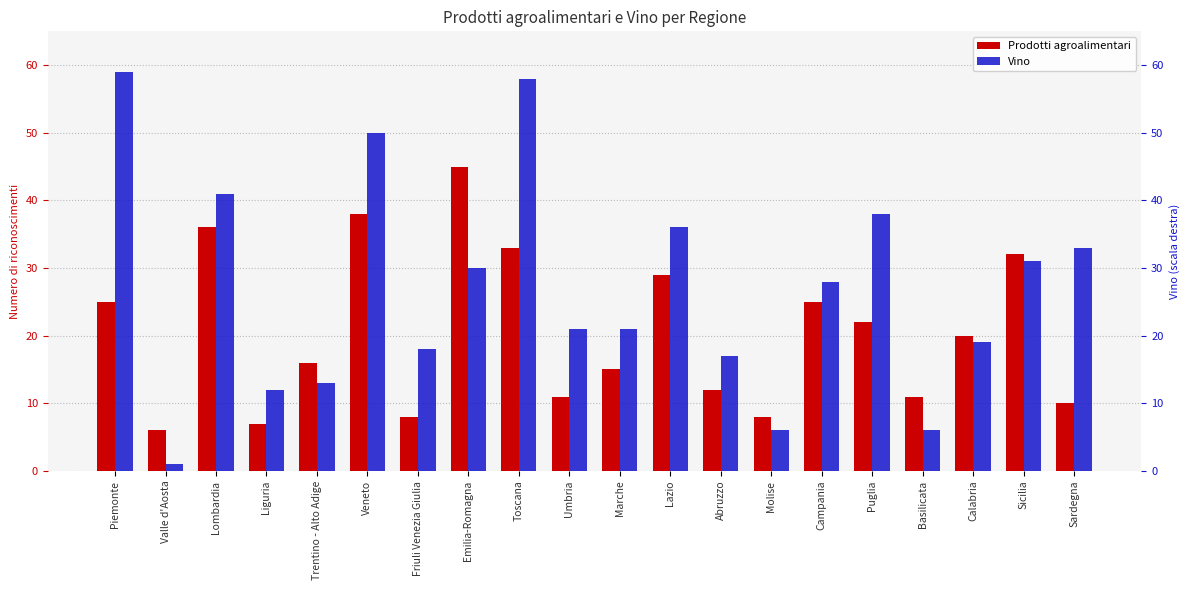

How many values in the Vino series are below 28?

10